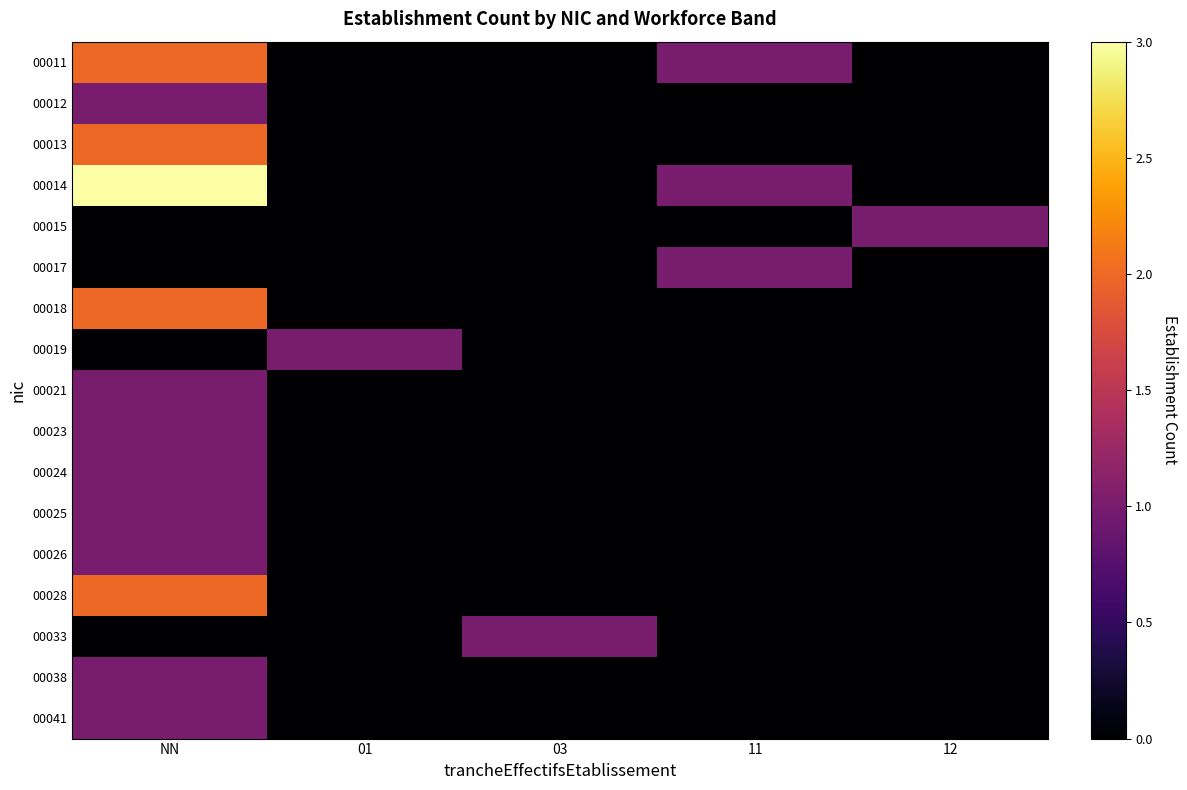

Which has a higher value, 01 or 03?

01